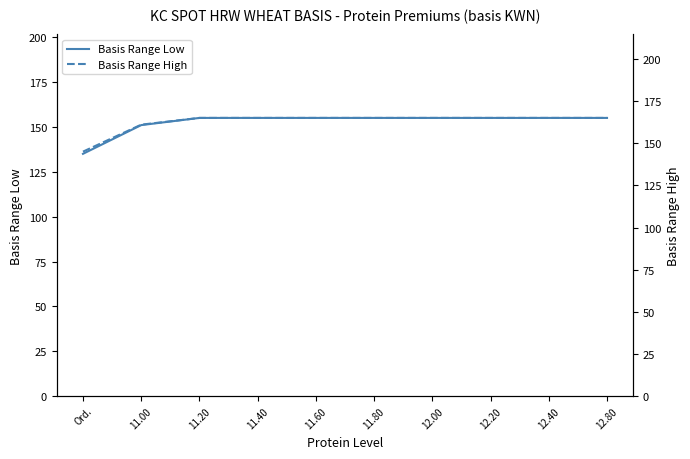

What position from the right is 11.20?

8